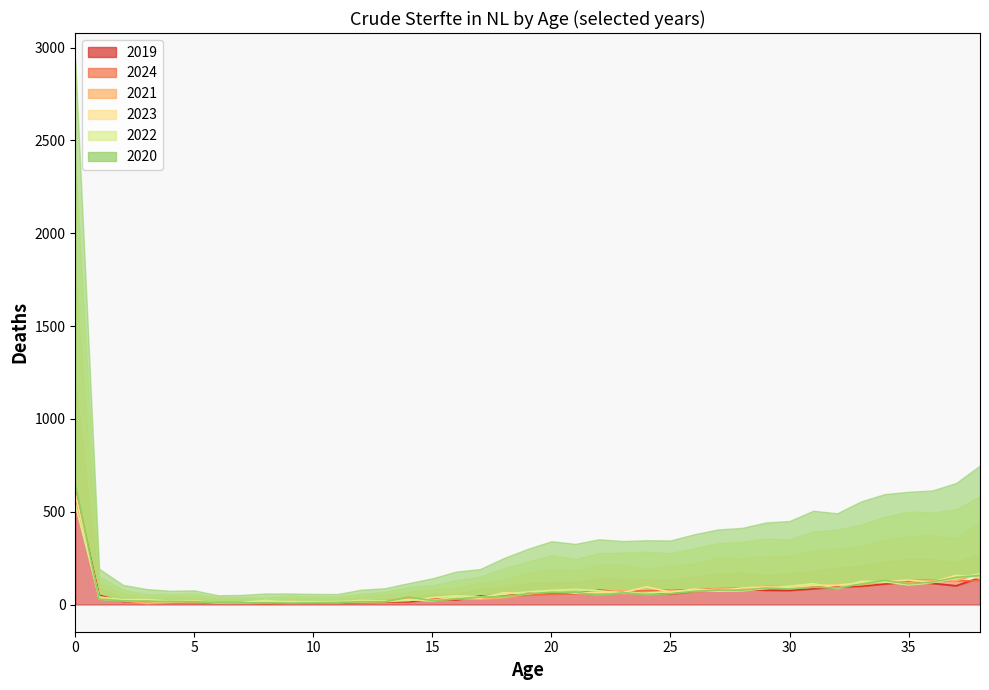

Reading left to right, transcribe all the data shown in this chart.

2019: 617.0	50.0	17.0	18.0	13.0	14.0	9.0	11.0	6.0	9.0	11.0	10.0	14.0	16.0	15.0	31.0	25.0	46.0	49.0	65.0	63.0	60.0	77.0	68.0	61.0	57.0	71.0	81.0	84.0	77.0	76.0	85.0	95.0	99.0	111.0	121.0	114.0	101.0	145.0
2024: 579.6	38.7	19.1	15.2	14.2	12.4	11.7	10.0	8.4	8.5	8.2	8.4	10.8	14.7	23.4	29.3	33.5	39.9	45.3	51.5	56.0	59.6	67.4	71.0	74.3	77.1	79.7	85.4	87.6	83.8	91.9	97.3	103.2	109.2	117.9	129.3	130.4	126.8	129.7
2021: 597.0	32.0	23.0	6.0	15.0	14.0	9.0	10.0	10.0	15.0	12.0	9.0	19.0	21.0	30.0	23.0	31.0	30.0	38.0	57.0	71.0	65.0	68.0	76.0	54.0	76.0	70.0	88.0	77.0	101.0	94.0	108.0	102.0	106.0	121.0	118.0	131.0	128.0	167.0
2023: 598.0	31.0	21.0	17.0	14.0	18.0	10.0	10.0	13.0	16.0	12.0	16.0	14.0	17.0	26.0	21.0	41.0	34.0	63.0	58.0	75.0	61.0	65.0	65.0	95.0	67.0	83.0	76.0	89.0	94.0	89.0	103.0	104.0	116.0	123.0	132.0	121.0	157.0	142.0
2022: 540.0	41.0	26.0	27.0	18.0	18.0	10.0	11.0	22.0	11.0	14.0	13.0	22.0	19.0	21.0	37.0	47.0	41.0	55.0	68.0	76.0	81.0	74.0	62.0	62.0	68.0	75.0	74.0	75.0	86.0	99.0	112.0	87.0	125.0	122.0	107.0	118.0	142.0	165.0
2020: 648.0	29.0	20.0	17.0	16.0	15.0	10.0	9.0	9.0	8.0	9.0	11.0	15.0	15.0	40.0	21.0	30.0	40.0	43.0	58.0	66.0	66.0	50.0	63.0	54.0	58.0	71.0	78.0	77.0	89.0	84.0	93.0	89.0	110.0	130.0	111.0	121.0	145.0	157.0